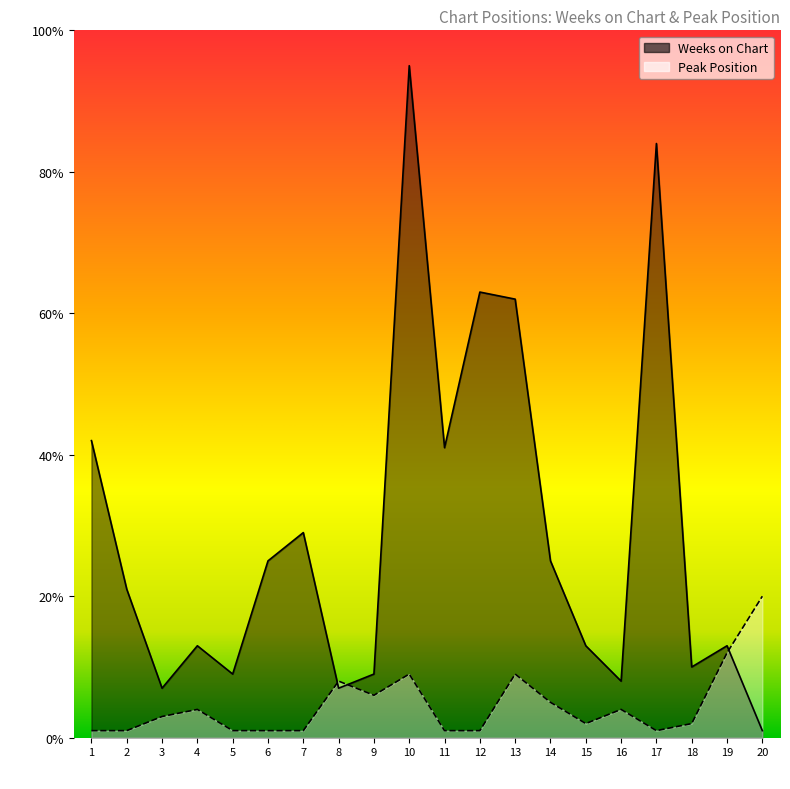

Which series has the widest spread of values?

Weeks on Chart